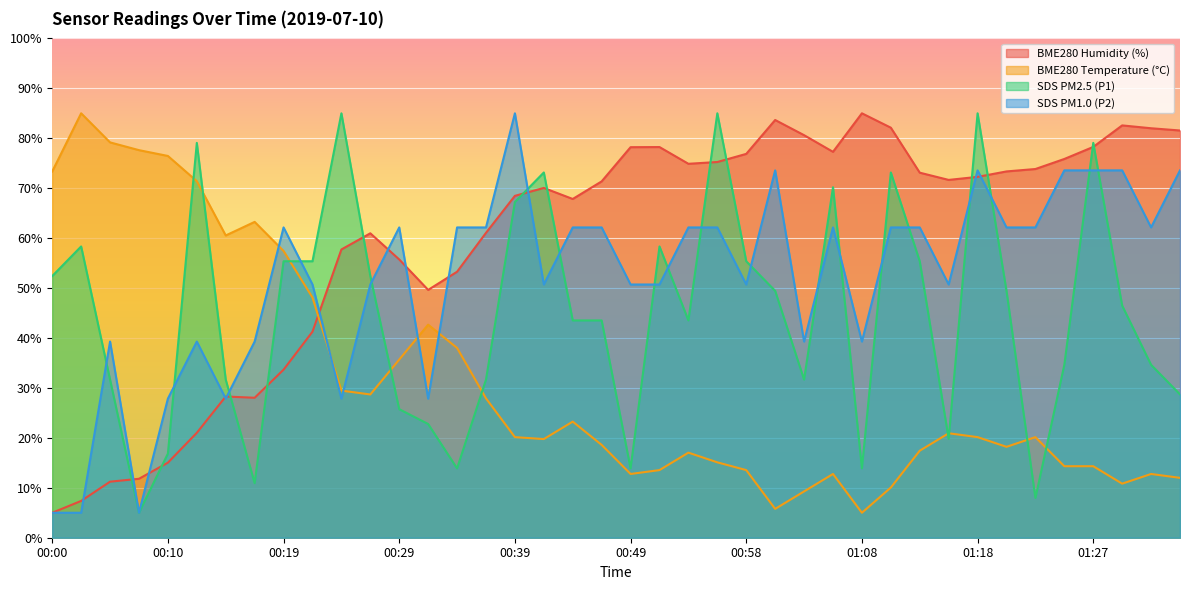

Rank the series at 00:12 from lowest to highest value.

BME280_humidity, SDS_P2, BME280_temperature, SDS_P1